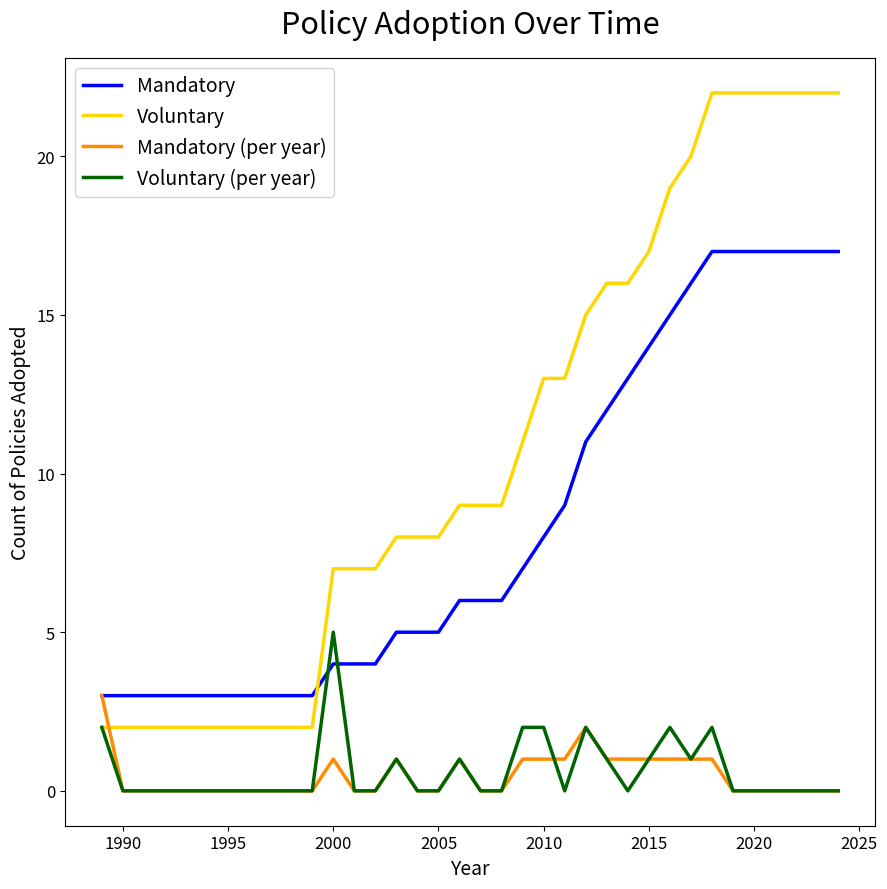

After their last crossing, which series has the higher values: Voluntary (per year) or Mandatory?

Mandatory